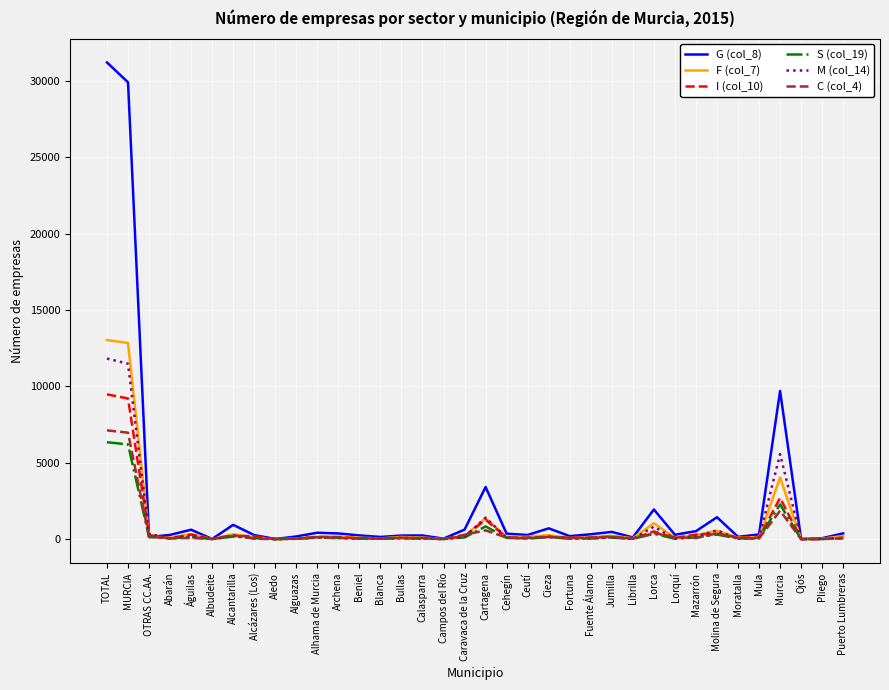

In C (col_4), how many points are higher than both neighbors (excluding endpoints)?

10